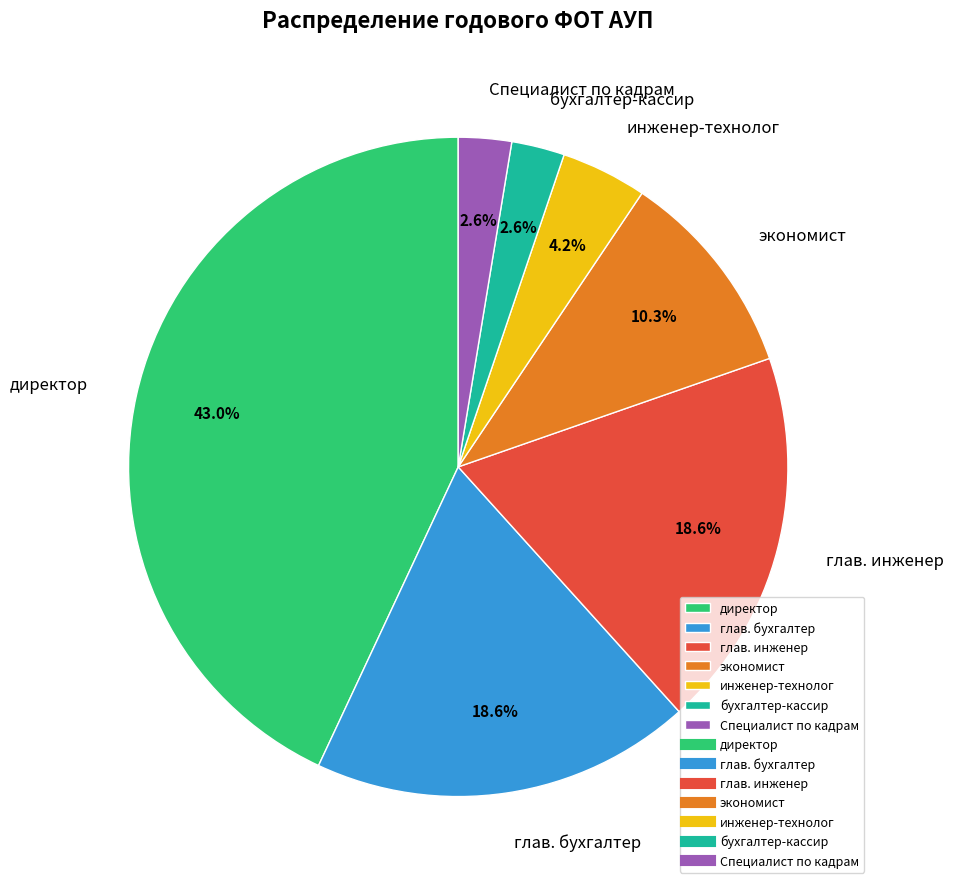

Between Специалист по кадрам and глав. инженер, which is larger?

глав. инженер